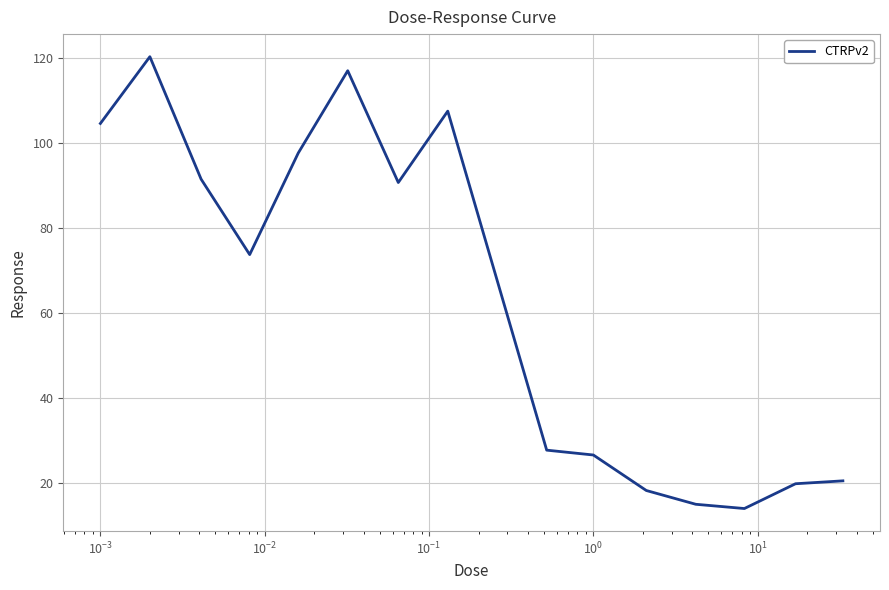

What is the sum of all values?

945.2